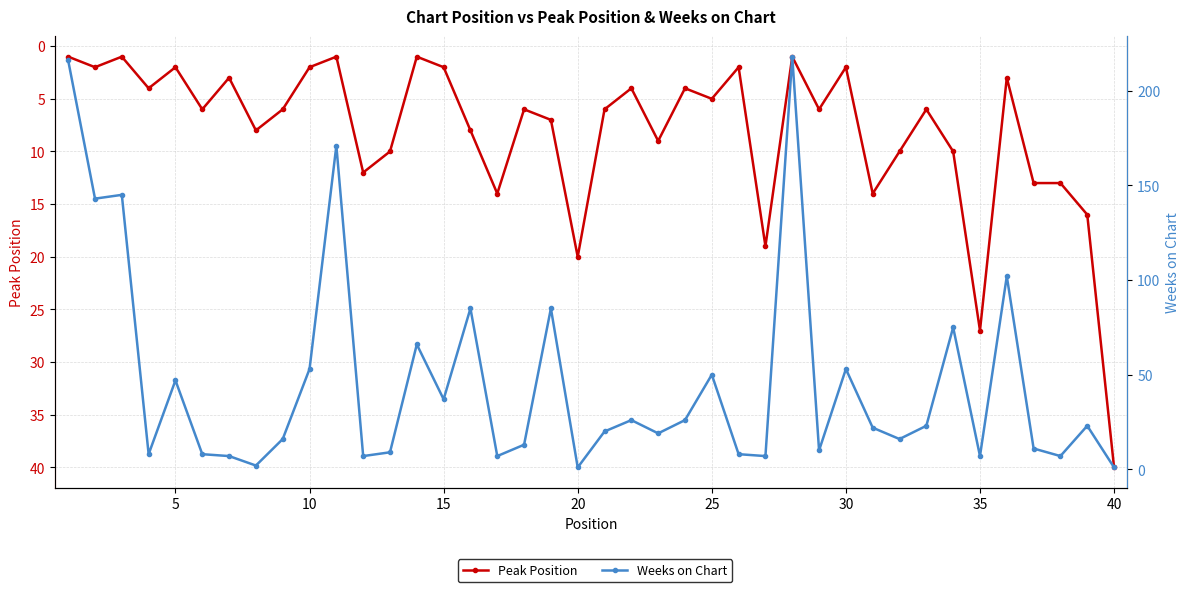

Does the chart have visible grid lines?

Yes